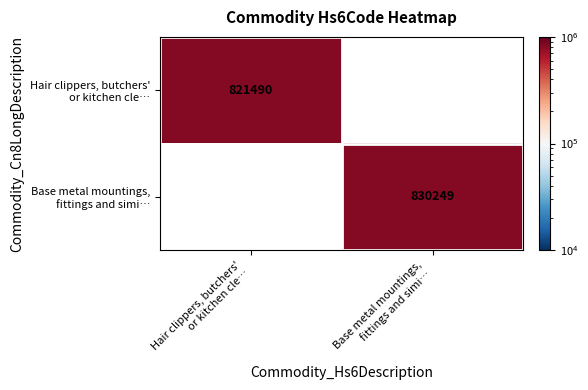

Between Hair clippers, butchers'
or kitchen cle… and Base metal mountings,
fittings and simi…, which is larger?

Base metal mountings,
fittings and simi…